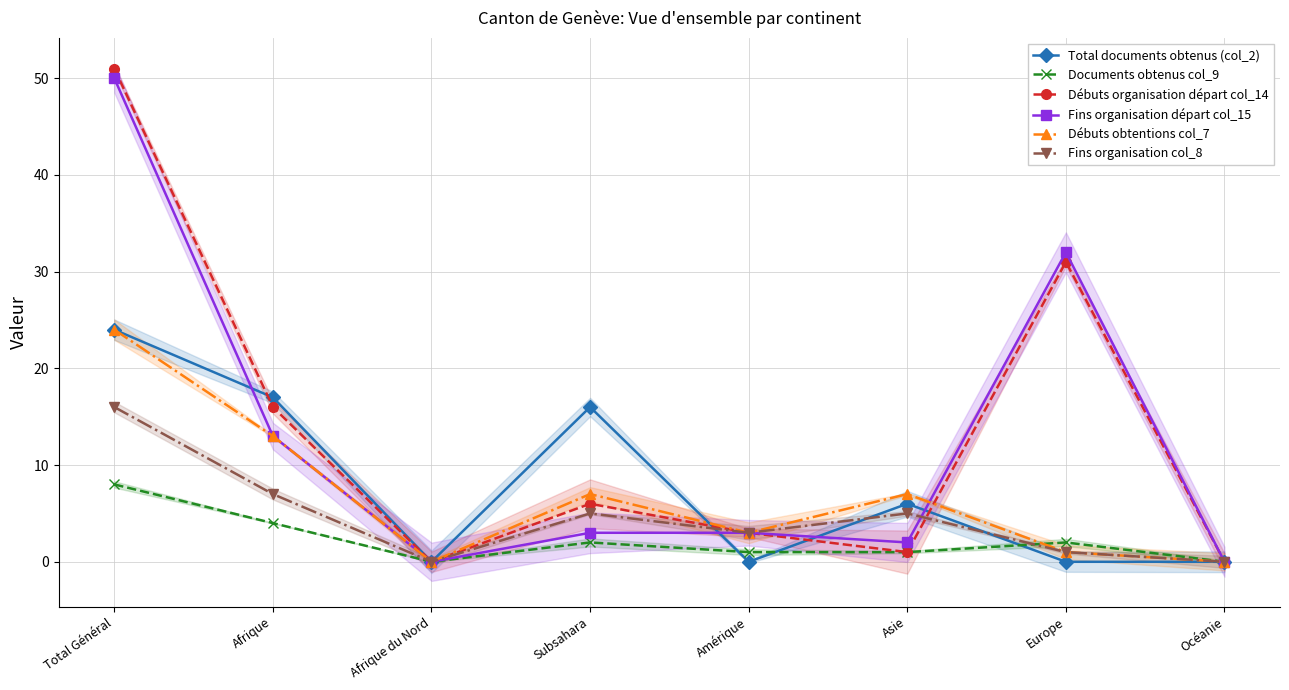

True or false: Débuts obtentions col_7 and Total documents obtenus (col_2) intersect in this chart.

True